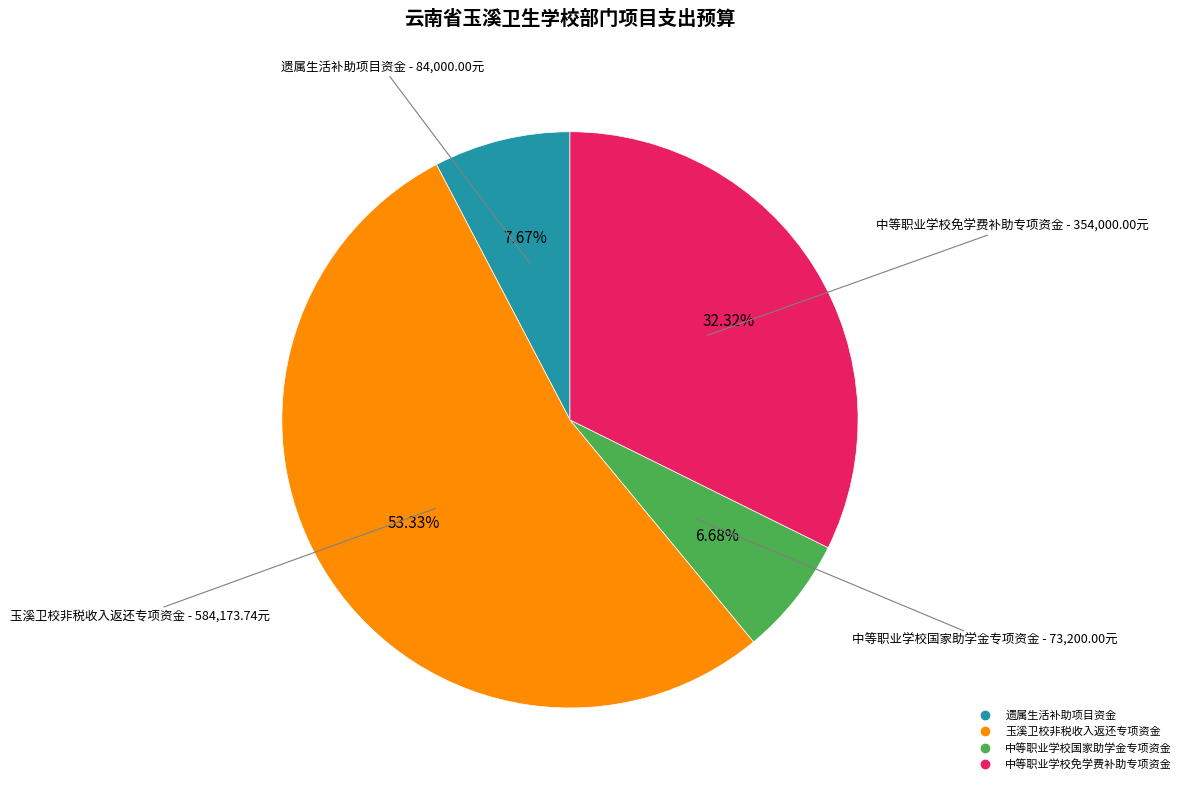

How many segments does this pie chart have?

4